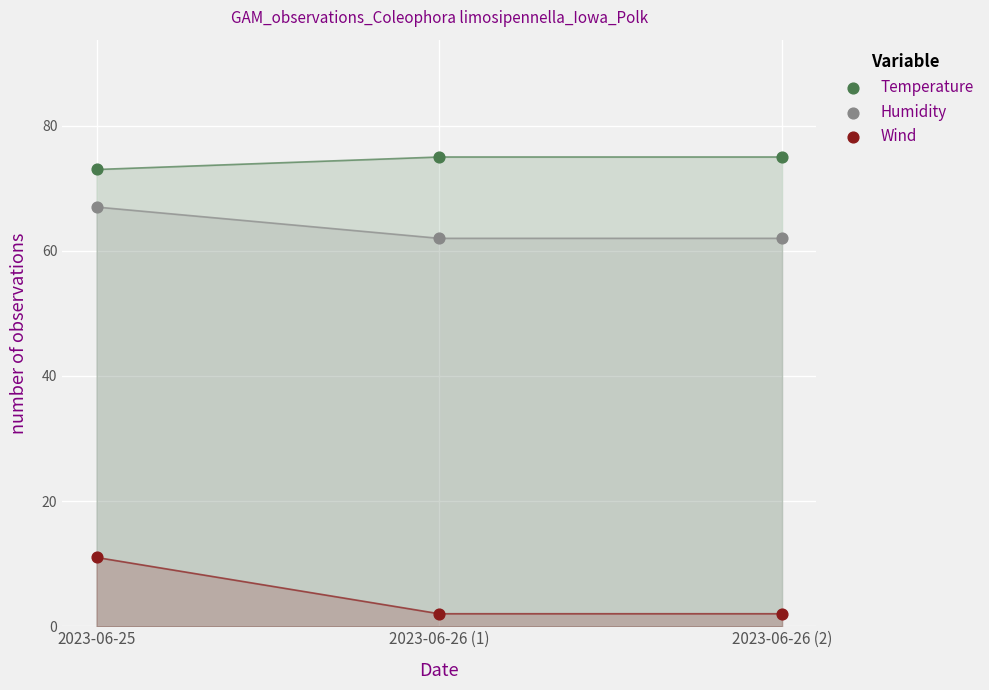

Which series contains the lowest Y value?

Wind